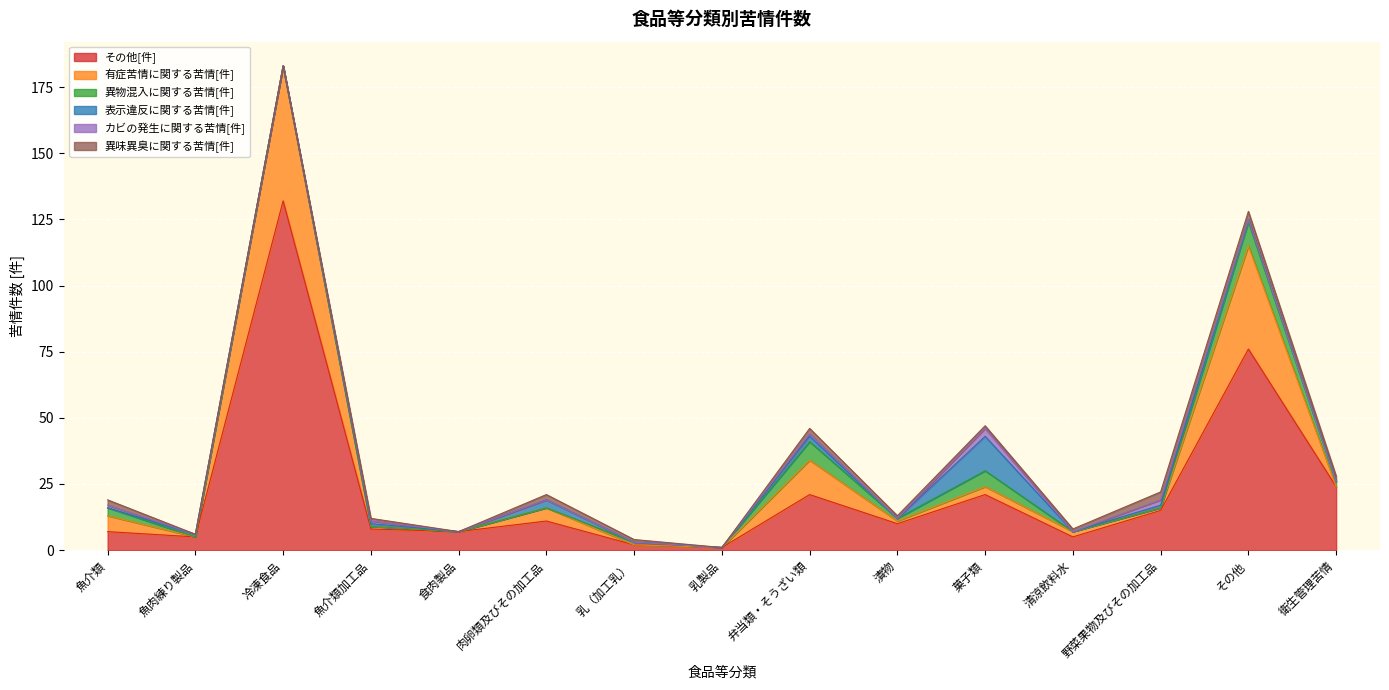

At which label does 異物混入に関する苦情[件] reach its peak?

その他